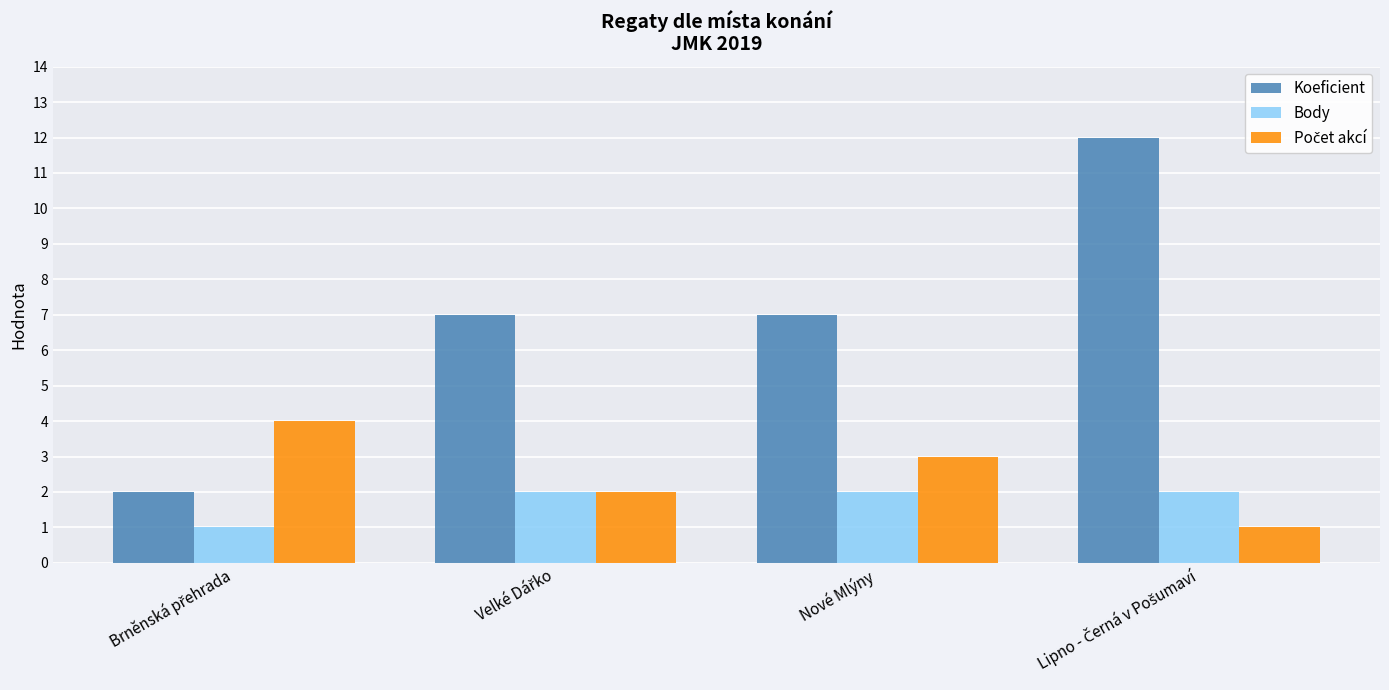

The Koeficient series shows 7 at Nové Mlýny. True or false?

True